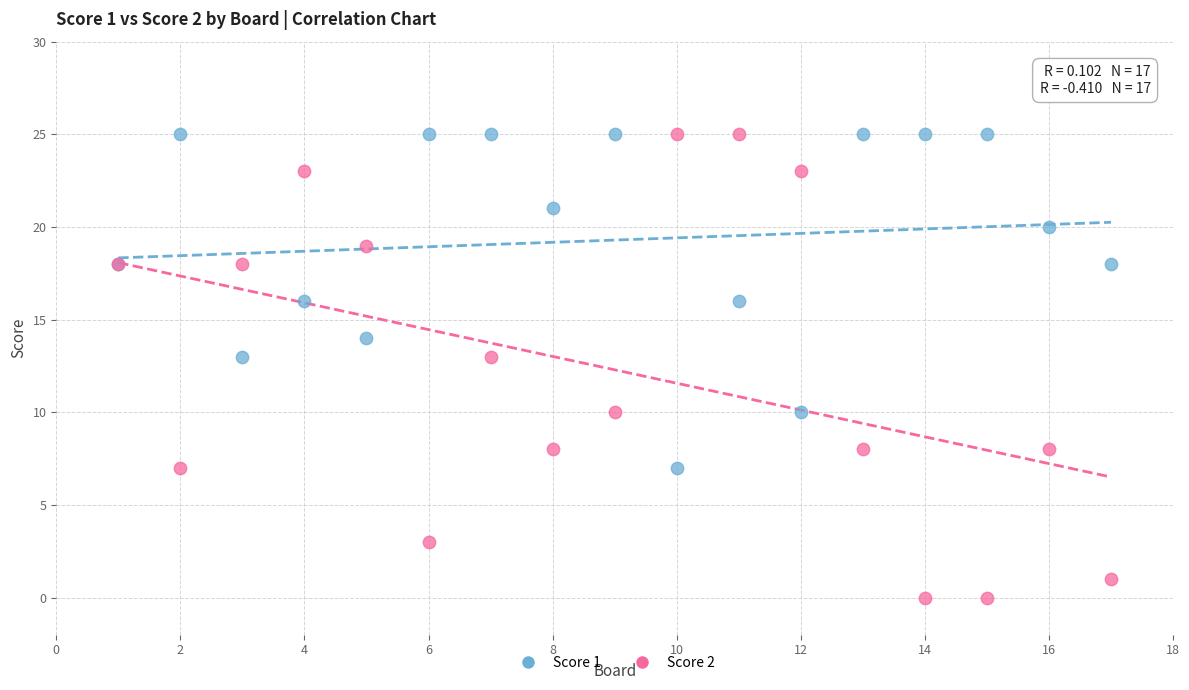

Which series contains the lowest Y value?

Score 2